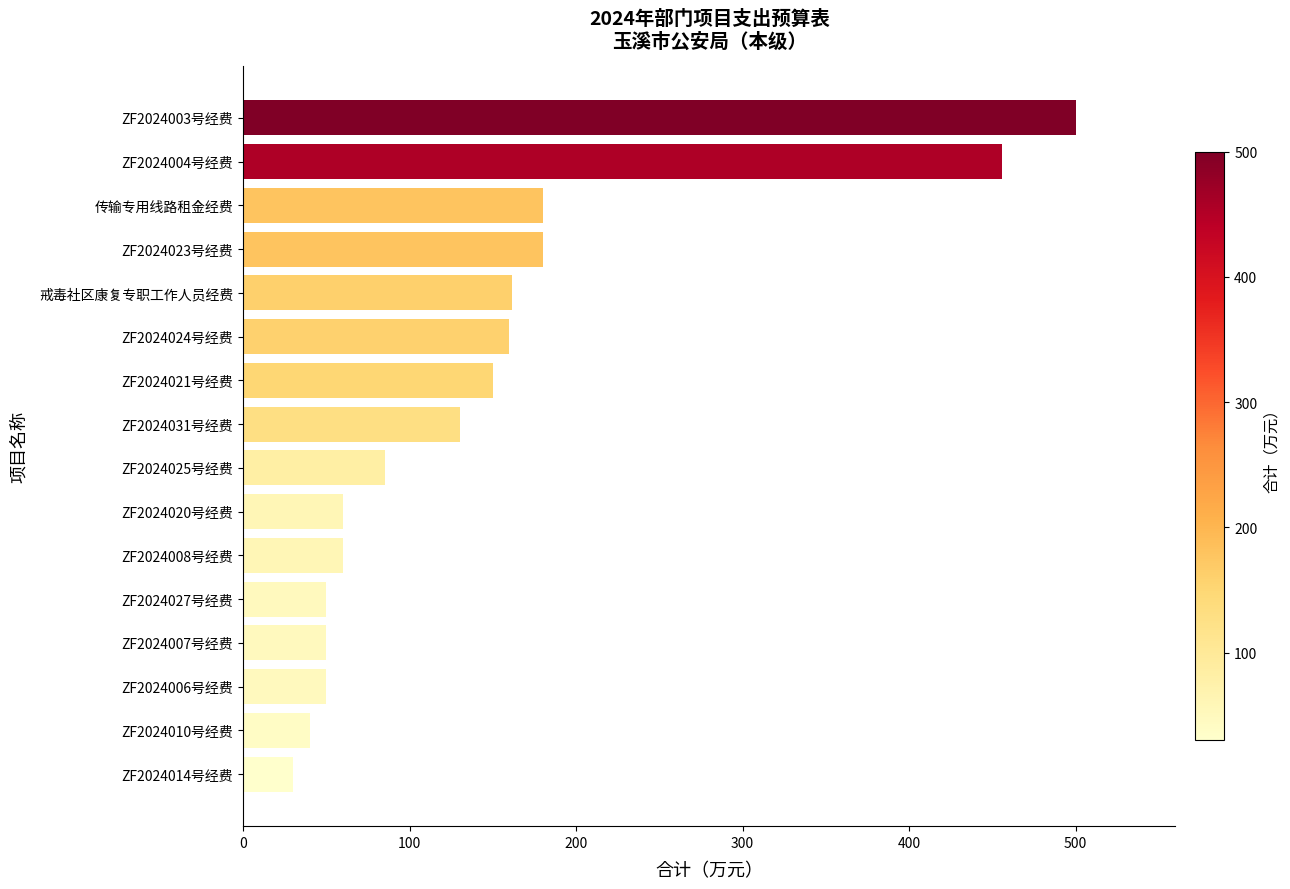

What is the average value?

146.4